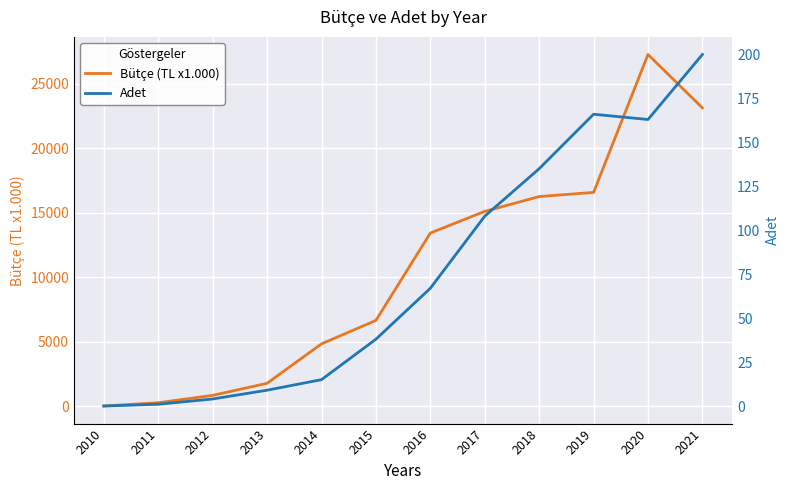

True or false: Adet and Bütçe (TL x1.000) intersect in this chart.

False